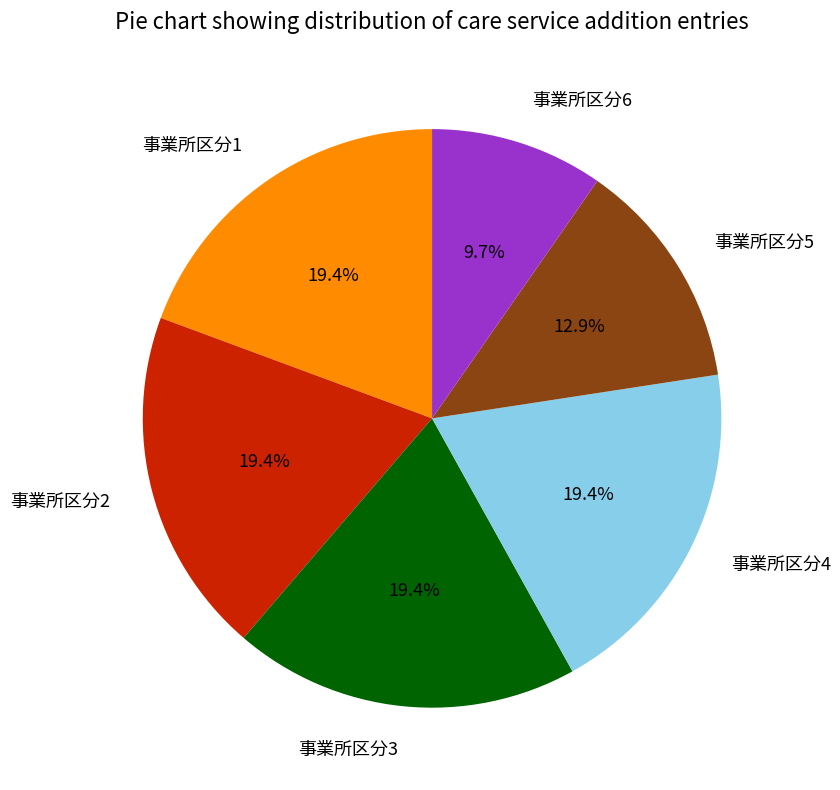

To the nearest percent, what is the difference between the largest and smallest slice percentages?

10%